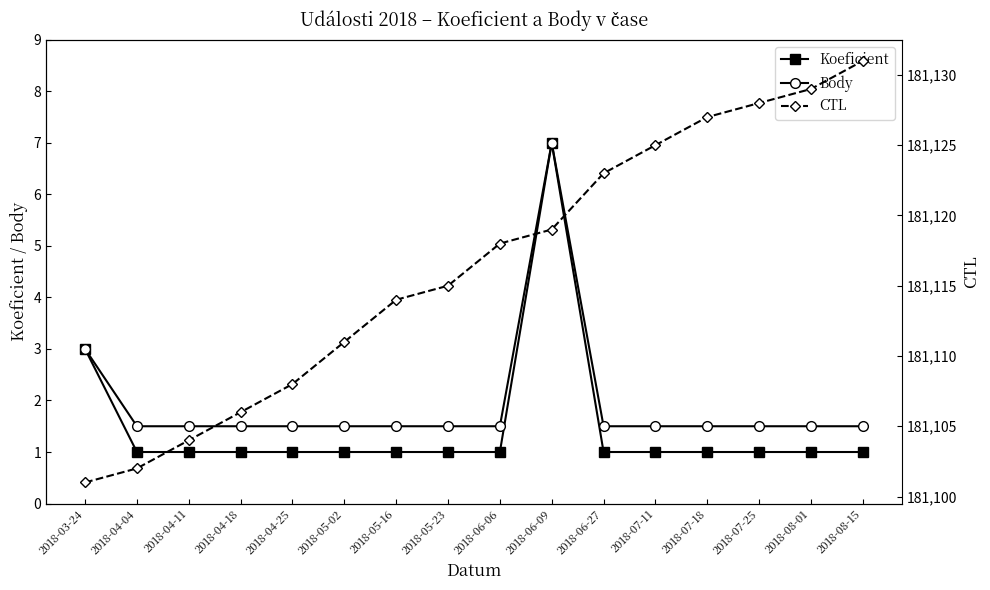

Is this an area chart (filled region under the line)?

No